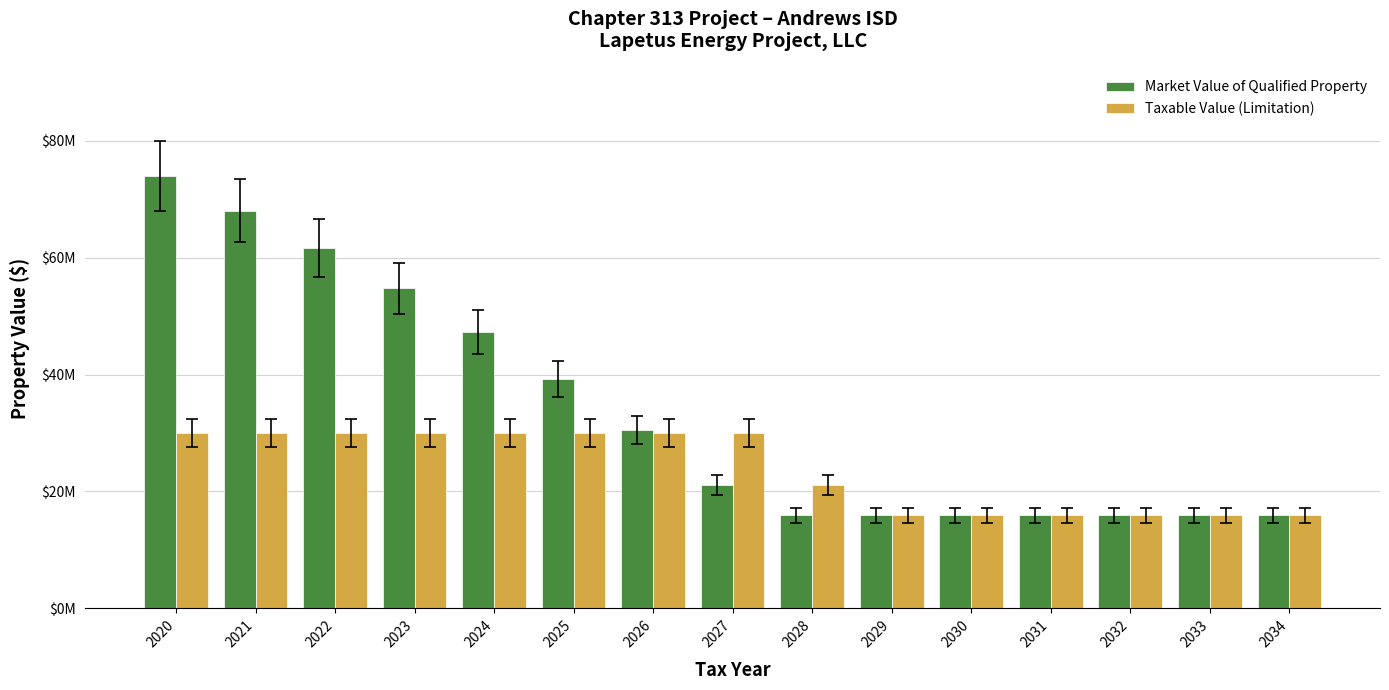

Which has a higher value, 2022 or 2033?

2022